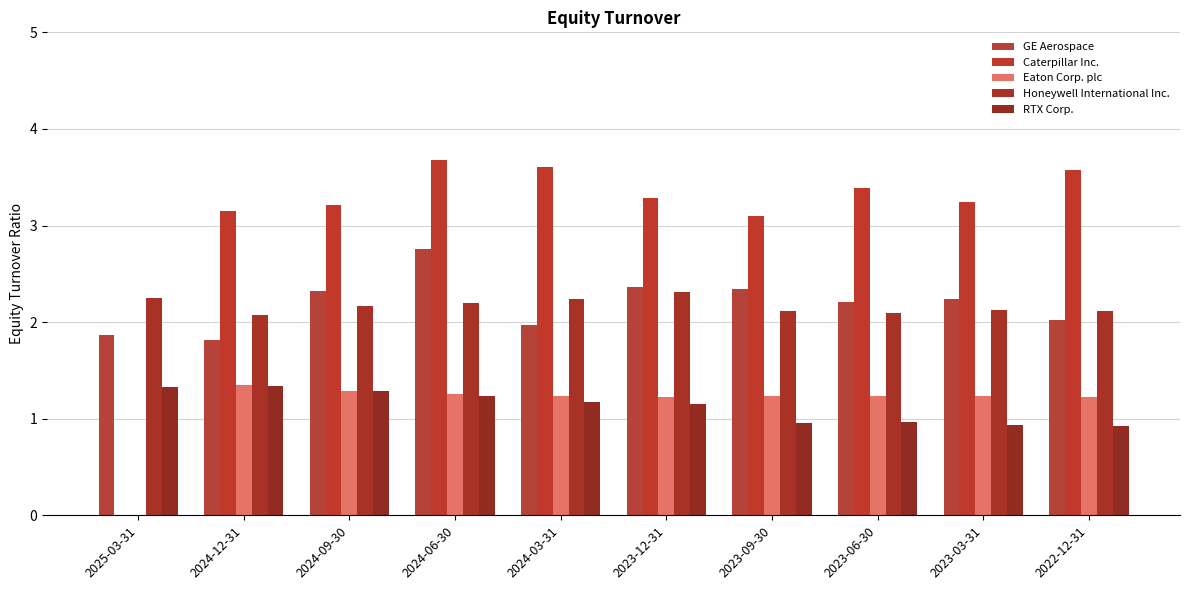

What is the sum of all Honeywell International Inc. values?

21.7